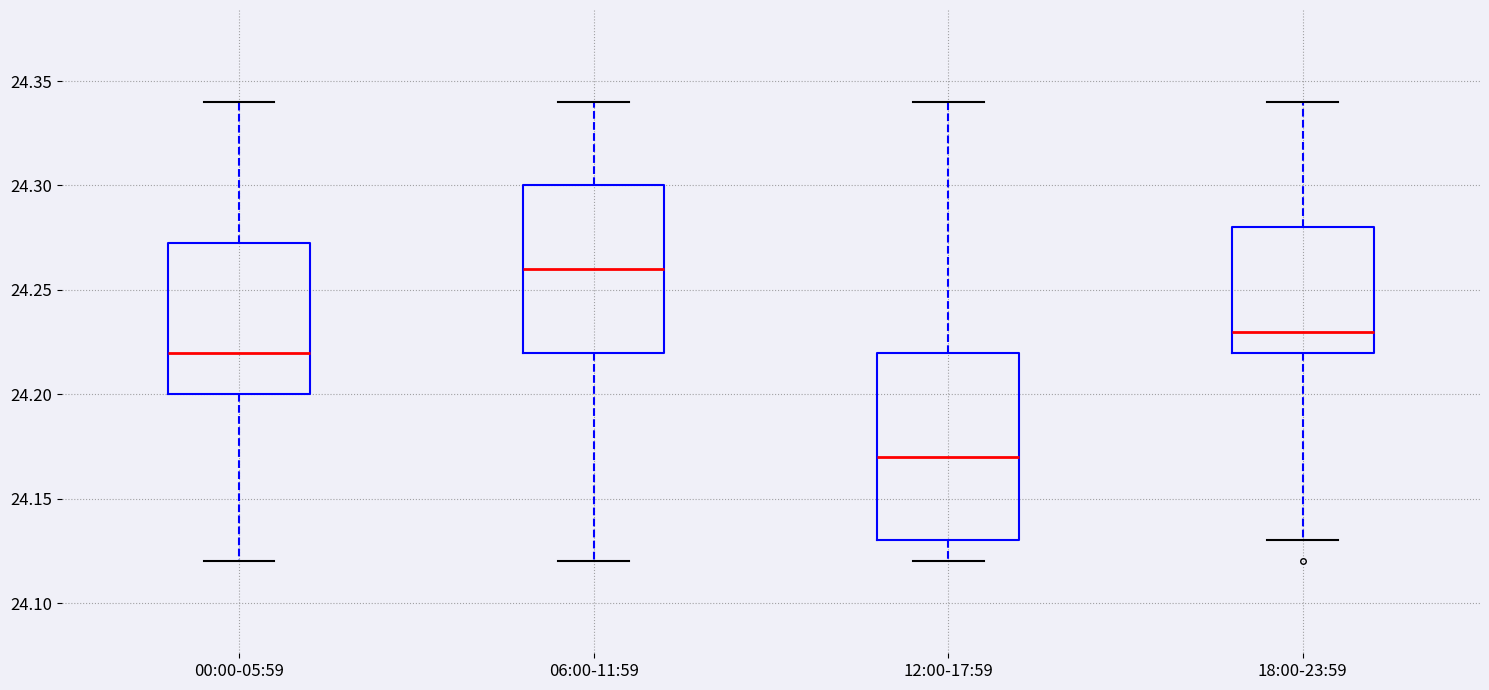

Comparing the boxes themselves (not the whiskers), which one is the tallest?

12:00-17:59